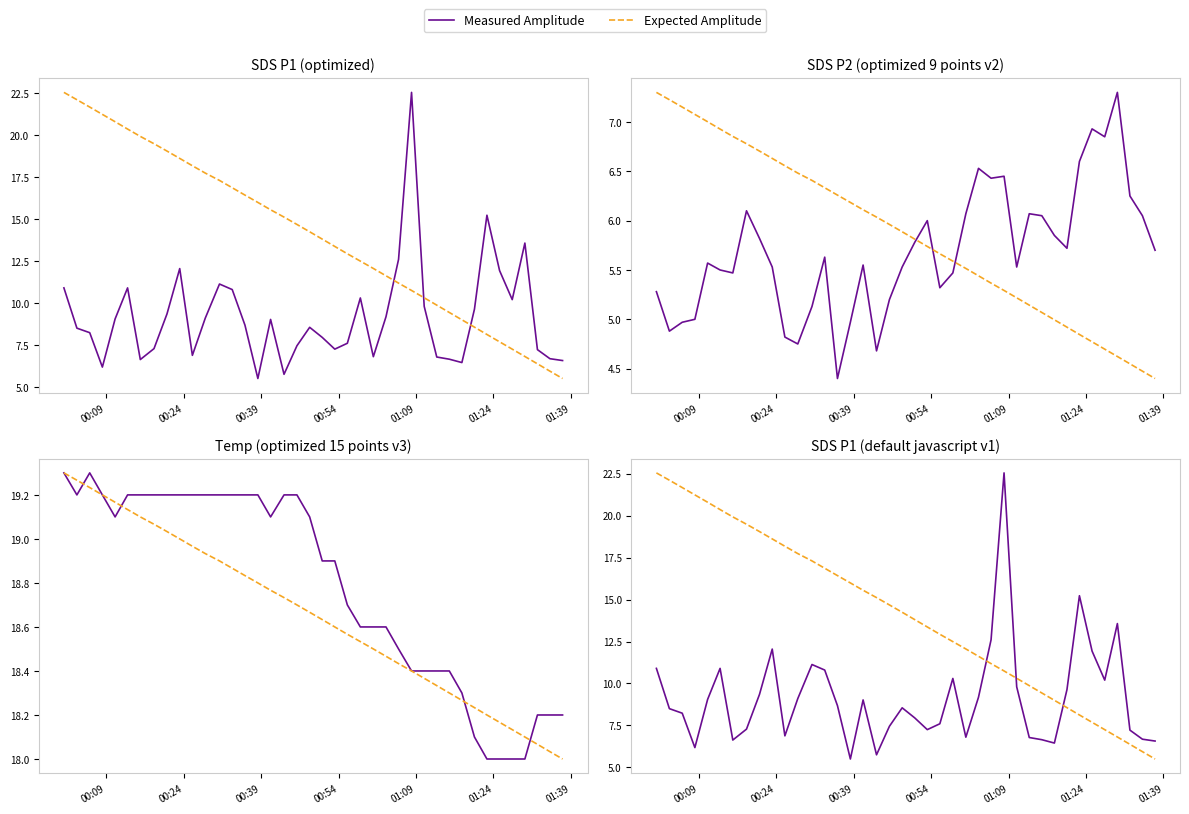

What are all the series names shown in the legend?

Measured Amplitude, Expected Amplitude